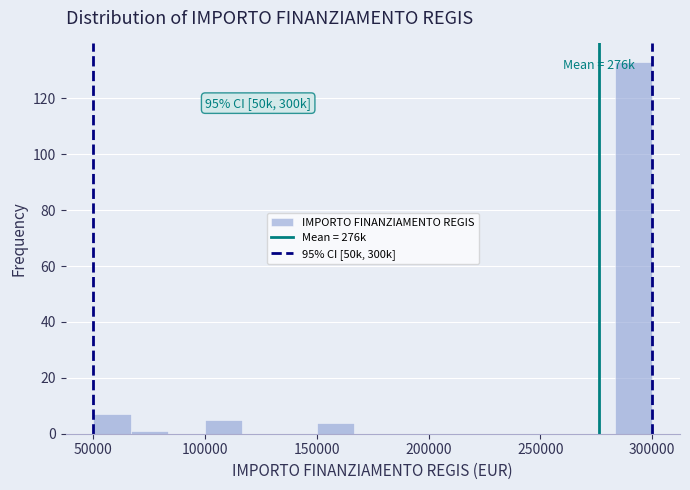

Read against the x-axis, roughly where is the centre of the tallest bar?

290000